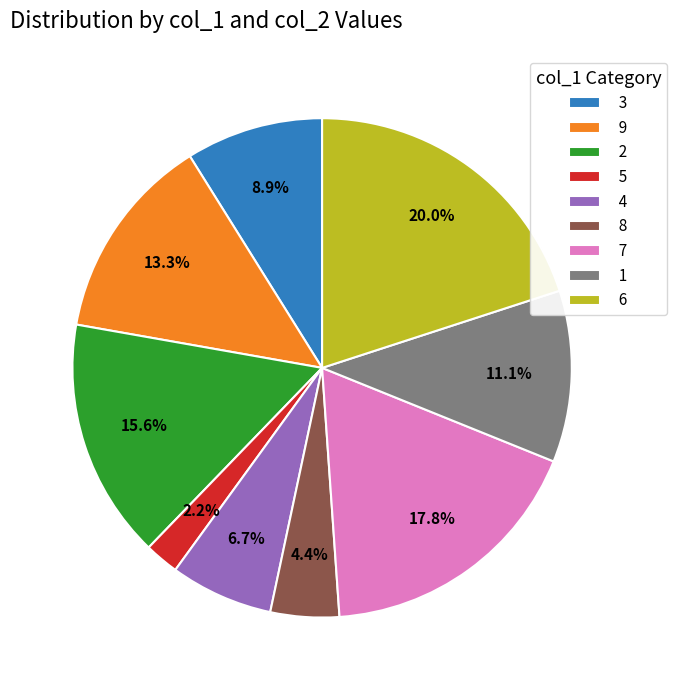

Approximately how many times larger is the value at 3 compared to 5?

4.0